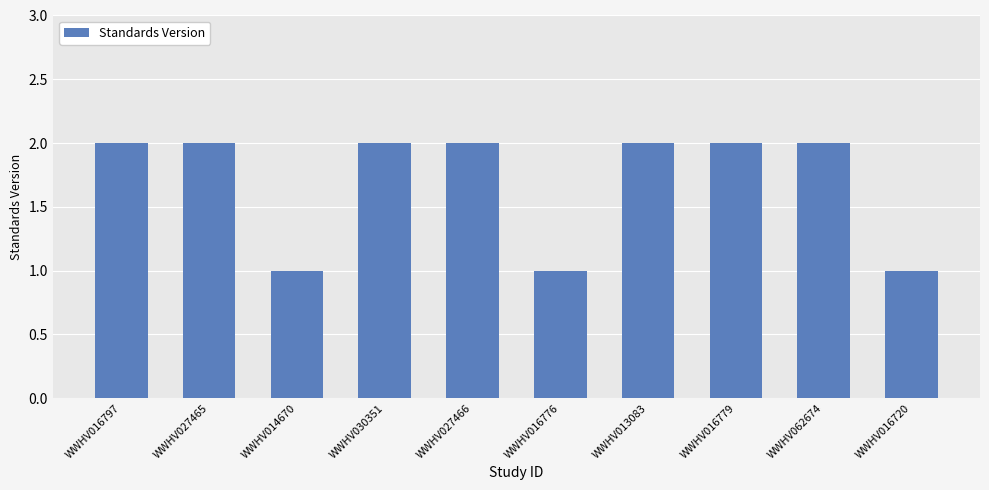

What is the greatest value displayed?

2